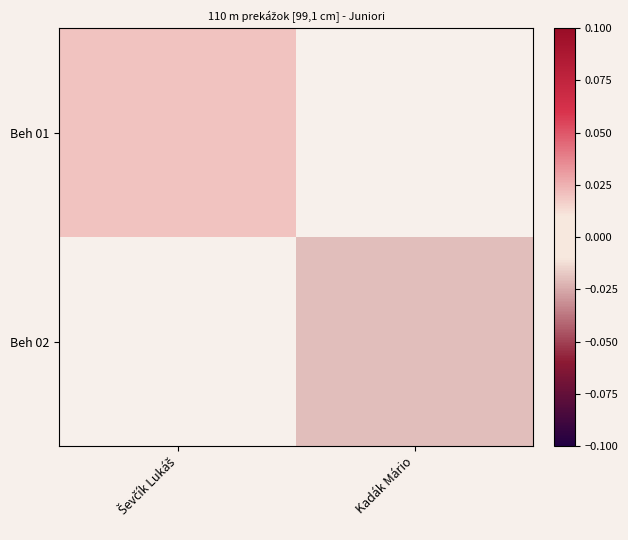

List the series in order of their overall mean, highest first.

Beh 01, Beh 02